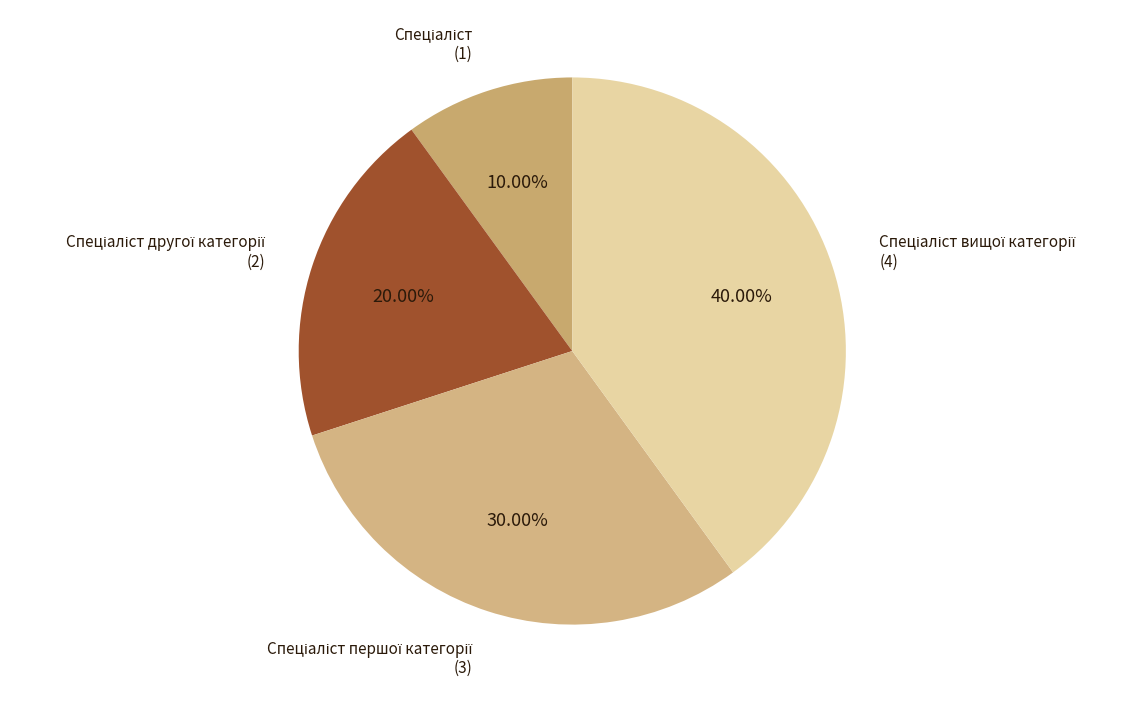

Is there a majority slice in this chart?

No